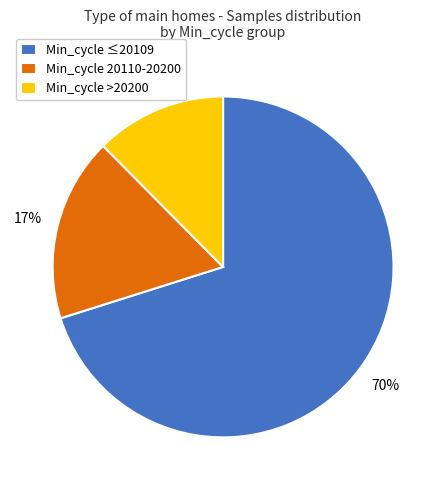

The Min_cycle >20200 slice represents 12% of the pie. True or false?

True